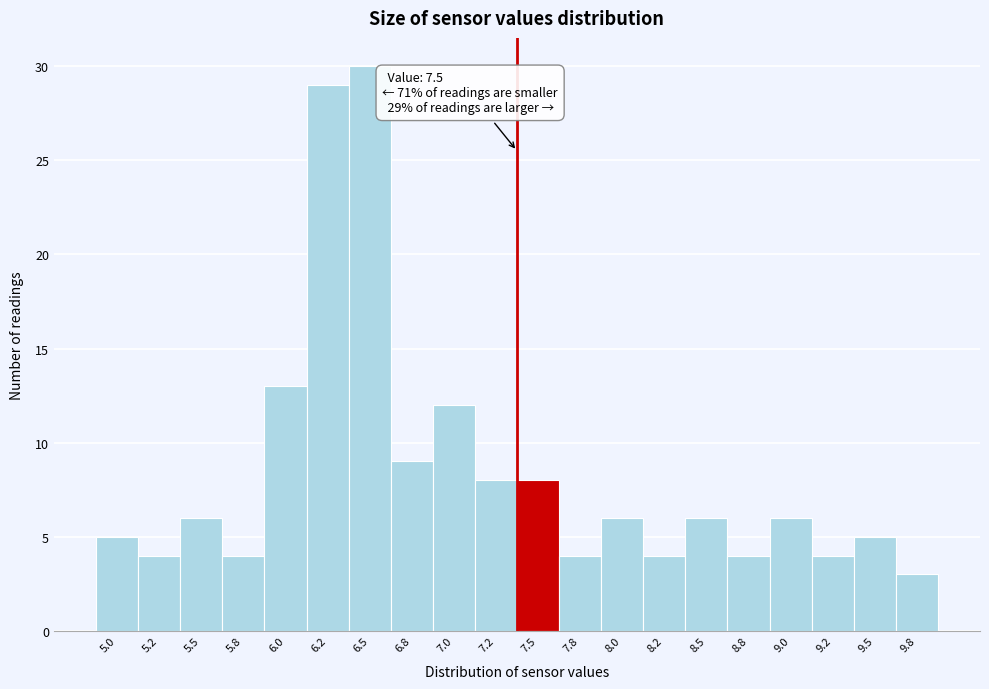

Reading right to left, what are all the values shown in this chart?

9.8=3	9.5=5	9.2=4	9.0=6	8.8=4	8.5=6	8.2=4	8.0=6	7.8=4	7.5=8	7.2=8	7.0=12	6.8=9	6.5=30	6.2=29	6.0=13	5.8=4	5.5=6	5.2=4	5.0=5